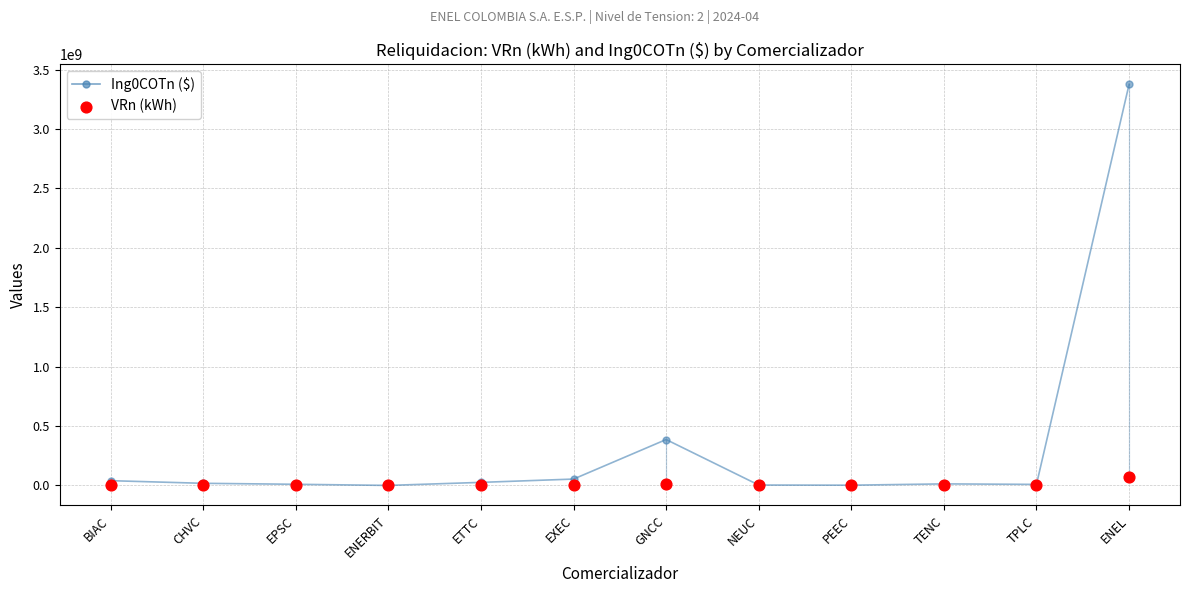

At which category is the sum across all series the highest?

ENEL